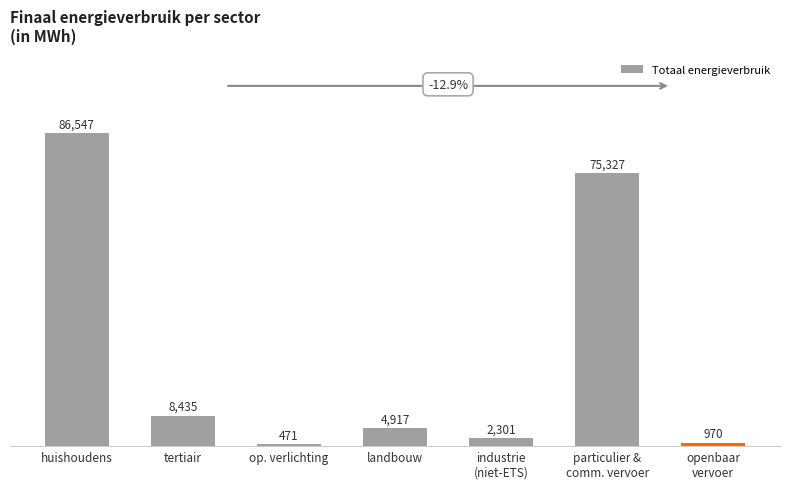

What is the greatest value displayed?

86546.9